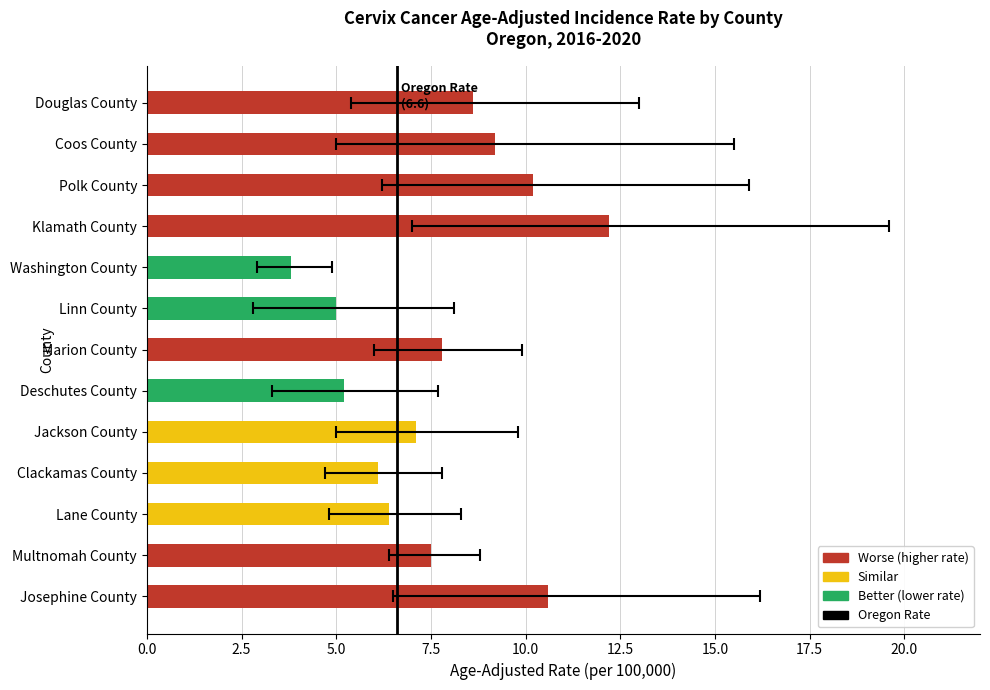

Rank the series by their maximum value, from lowest to highest.

Lower 95% CI, Age-Adjusted Incidence Rate, Upper 95% CI